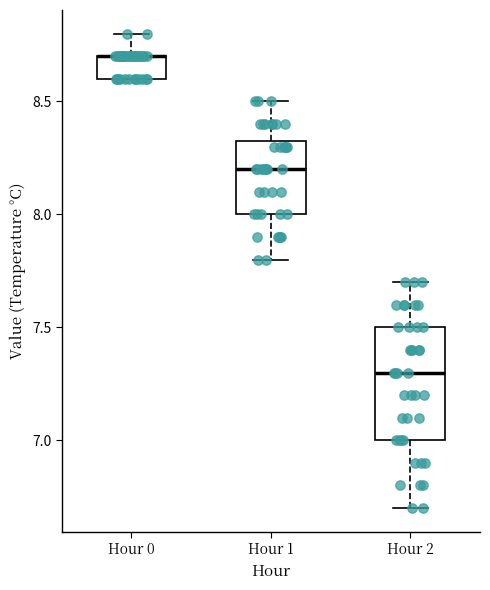

Where is the lower edge of the box for Hour 0 on the y-axis? The values are not printed on the chart, so give them approximately, as read against the axis.

8.60